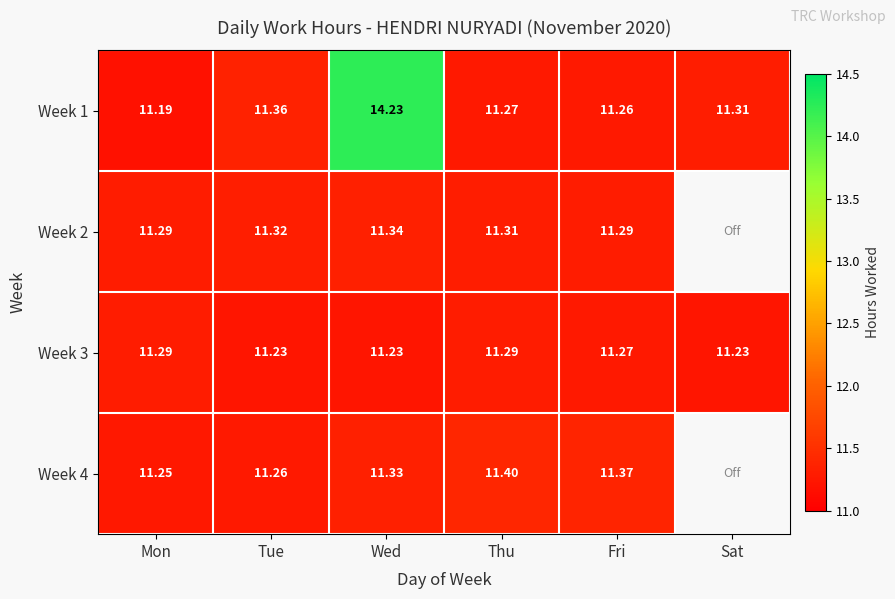

Between Wed and Sat, which is larger?

Wed